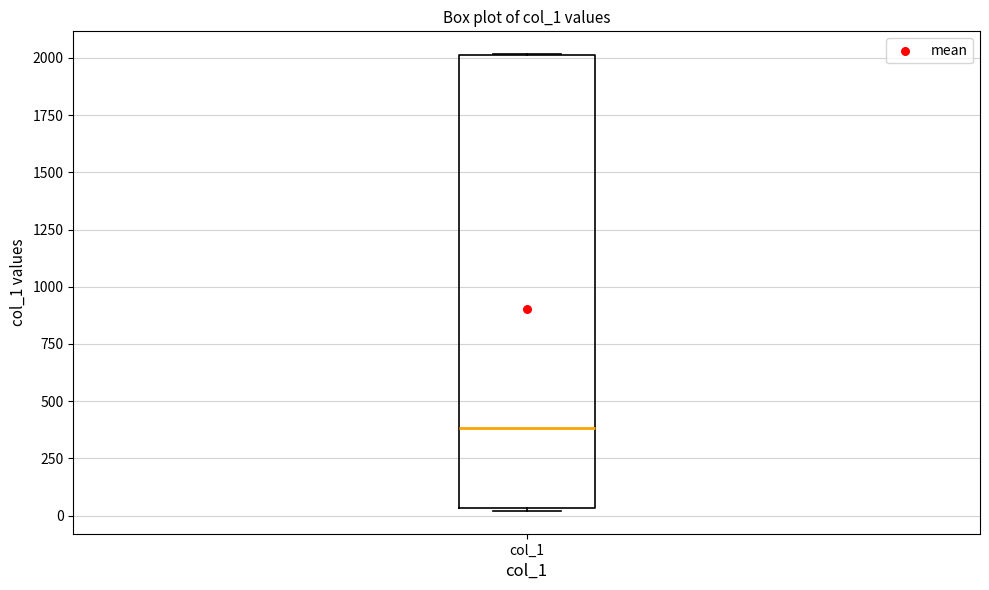

Read this box plot against the y-axis: the position of the median line, the range covered by the box, and the ends of both whiskers. The values are not printed on the chart, so give them approximately, as read against the axis.

median 400, box 50 to 2000, whiskers 0 to 2000